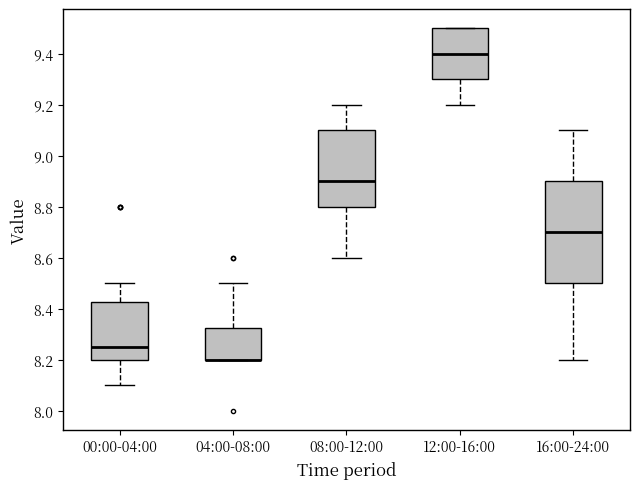

Where is the lower edge of the box for 00:00-04:00 on the y-axis? The values are not printed on the chart, so give them approximately, as read against the axis.

8.20